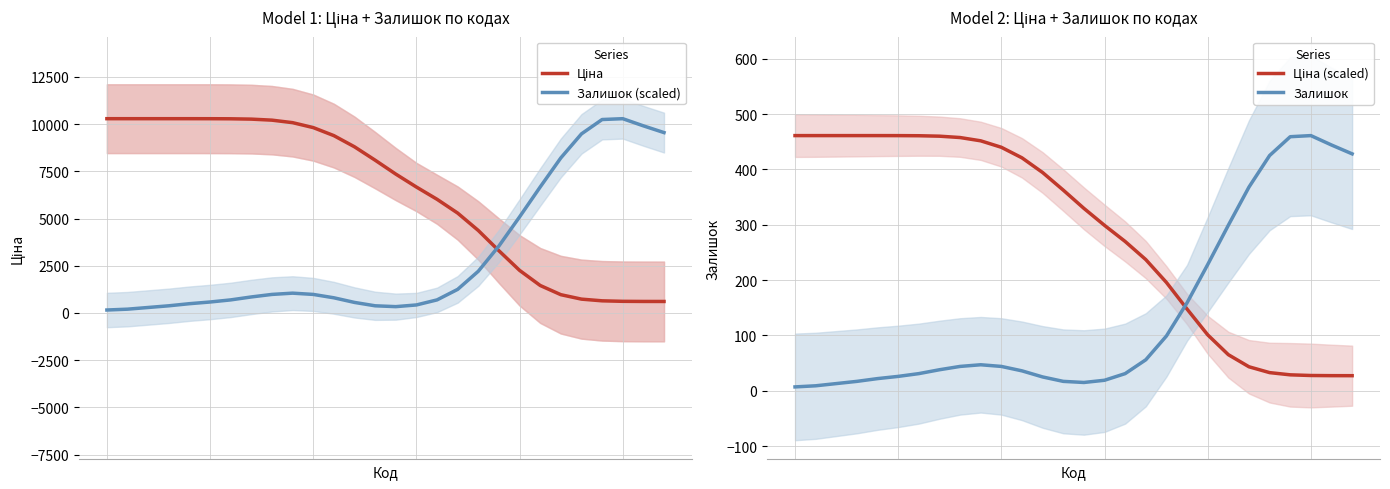

How many lines are shown in the chart?

4